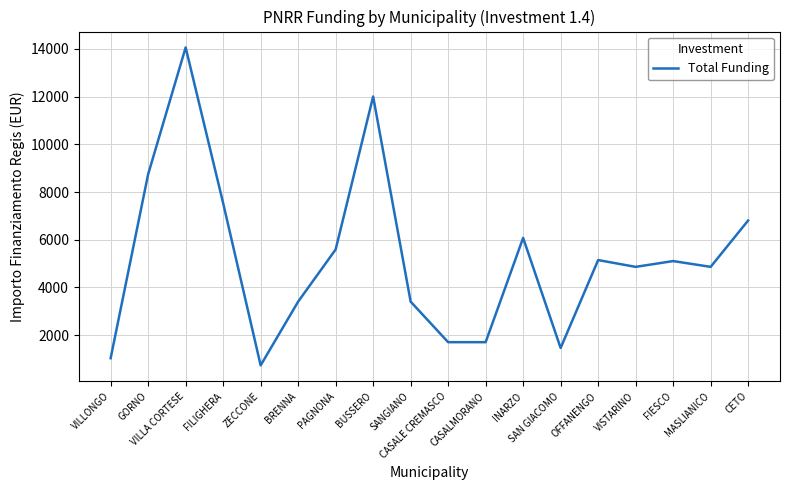

At which label does the data first exceed 5103?

GORNO